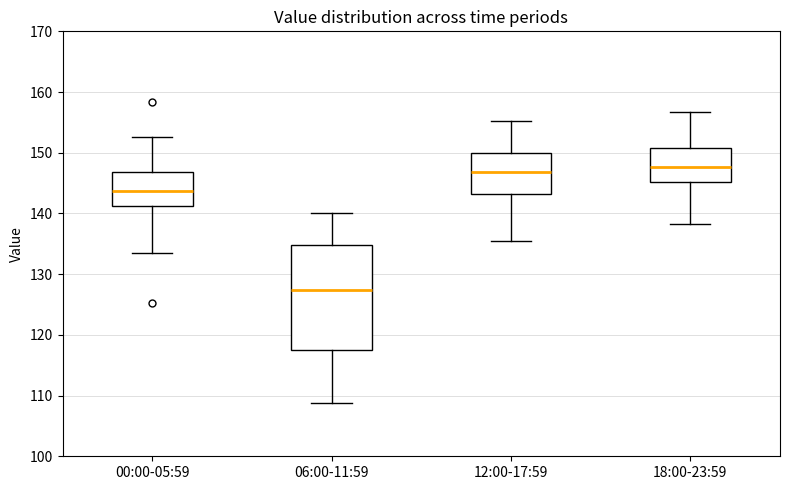

Which box's median line is the lowest?

06:00-11:59